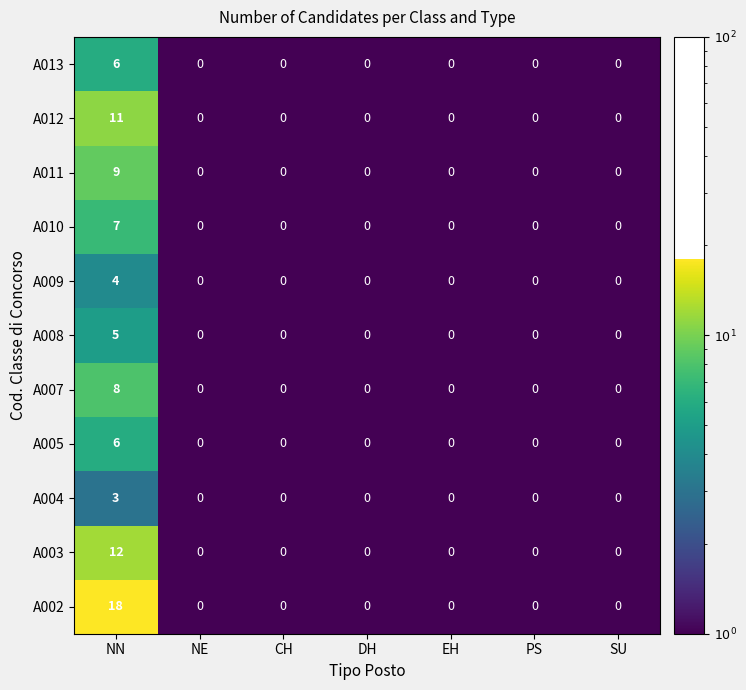

The A011 series shows 9 at NN. True or false?

True